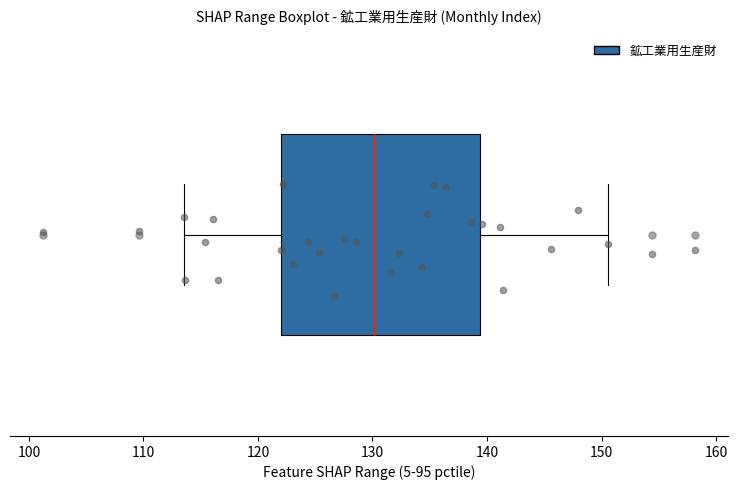

Transcribe this box plot: give where the median line is, the range the box spans, and where the two whiskers end, as read against the x-axis. The values are not printed on the chart, so give them approximately, as read against the axis.

median 130, box 122 to 139, whiskers 114 to 151